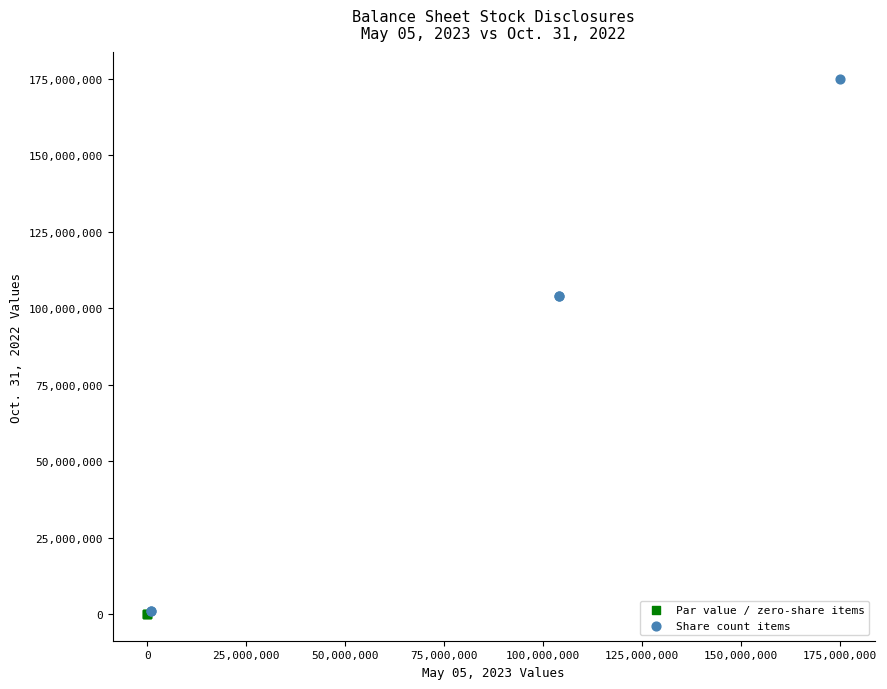

Which series has the largest Y range (max minus min)?

Share count items